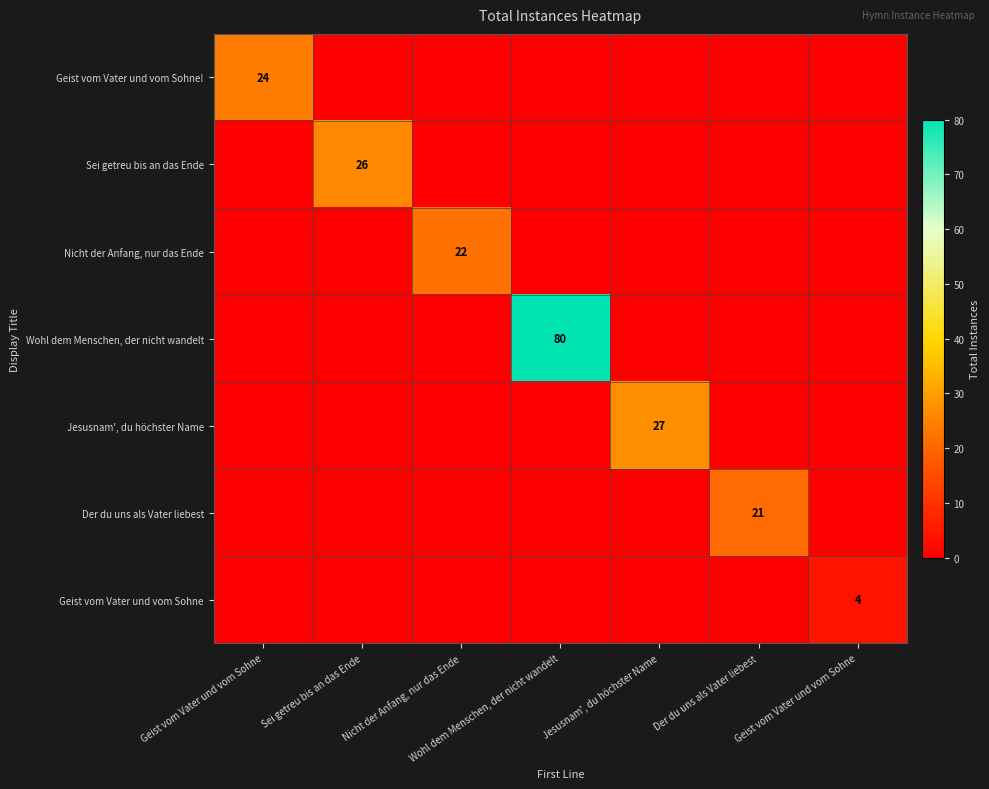

Is the value of Nicht der Anfang, nur das Ende at Jesusnam', du höchster Name greater than the value of Sei getreu bis an das Ende at Geist vom Vater und vom Sohne?

No